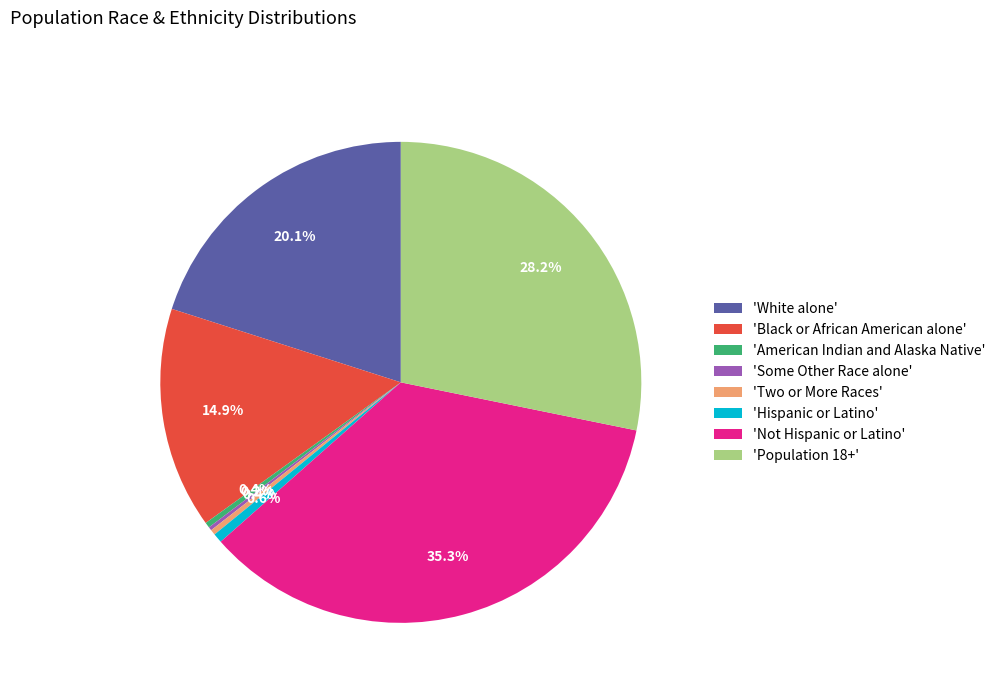

Is the sum of 'Population 18+' and 'White alone' greater than half?

No